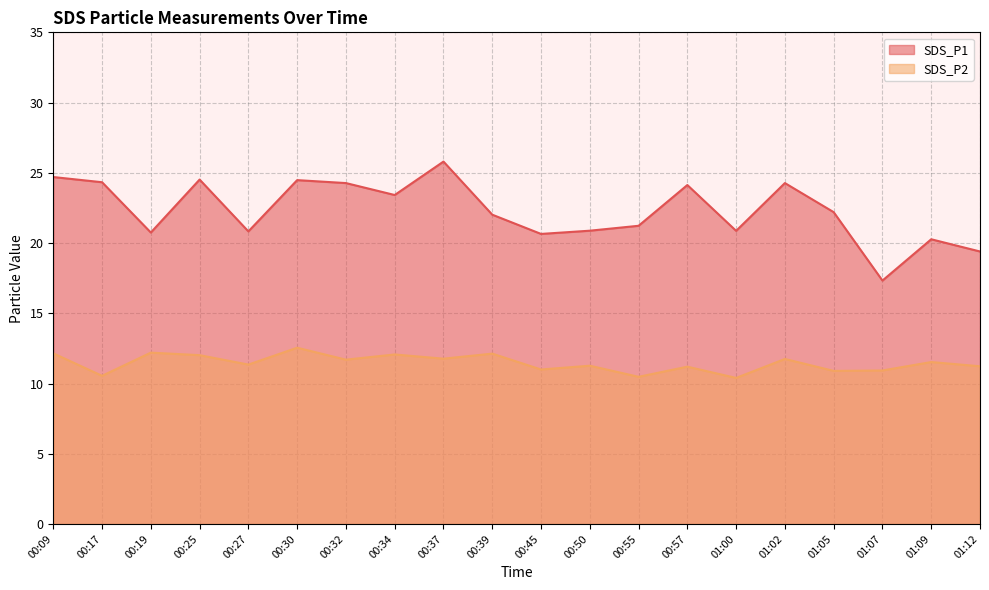

Where is SDS_P2 nearest to the value 11?

00:45